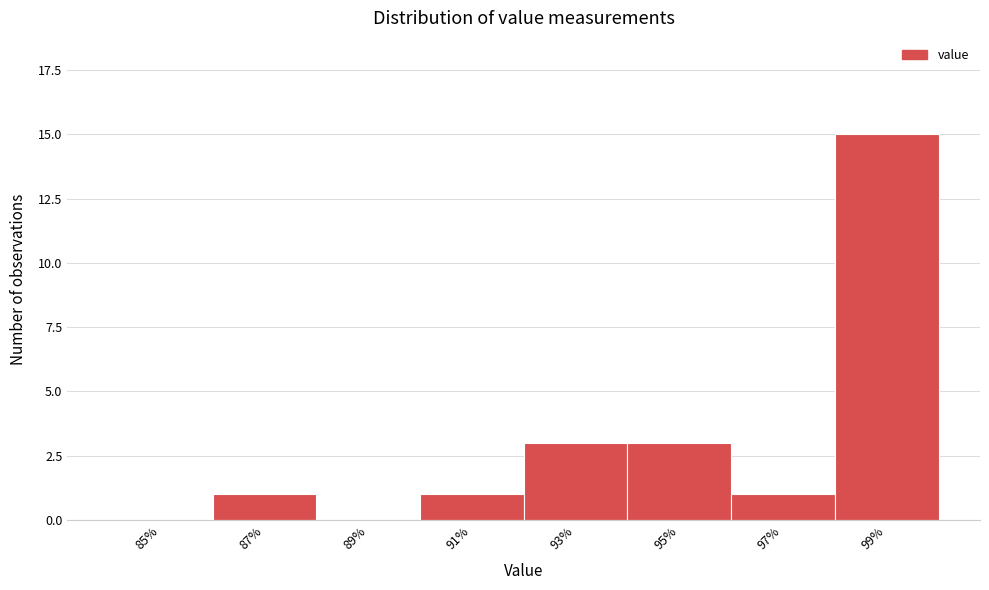

Reading left to right, extract all data points from this chart.

85%=0	87%=1	89%=0	91%=1	93%=3	95%=3	97%=1	99%=15